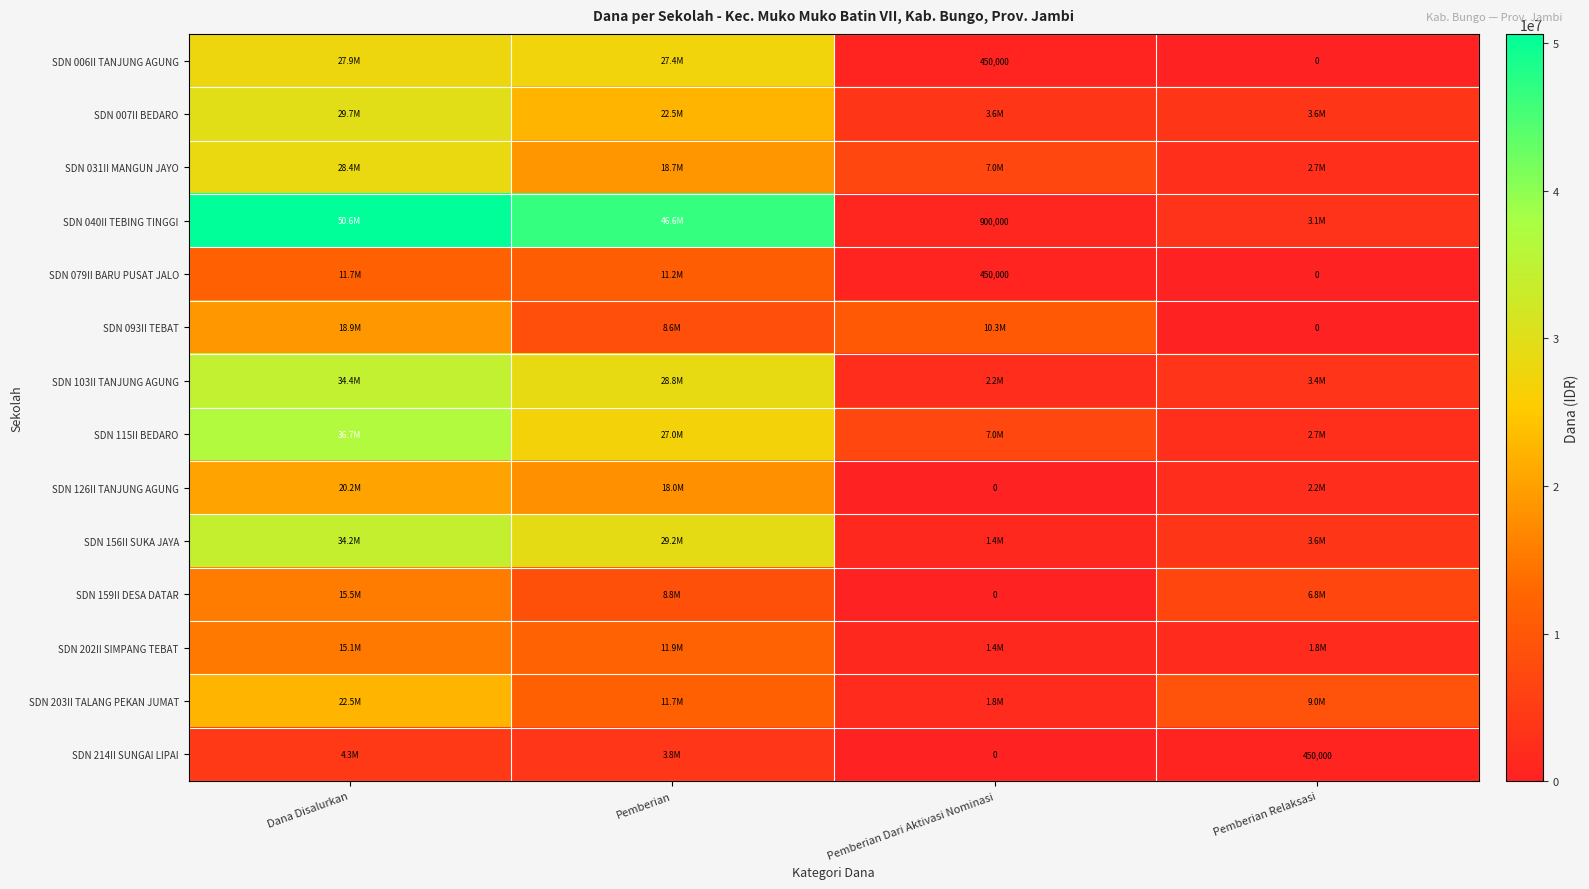

Is the value of SDN 006II TANJUNG AGUNG at Pemberian Relaksasi greater than the value of SDN 214II SUNGAI LIPAI at Pemberian Relaksasi?

No